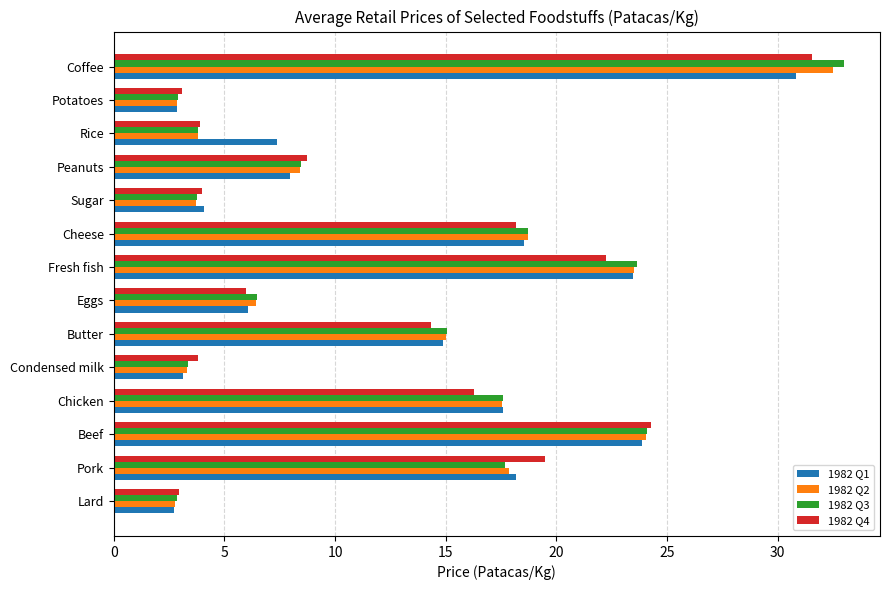

Which series has the largest range (max minus min)?

1982 Q3